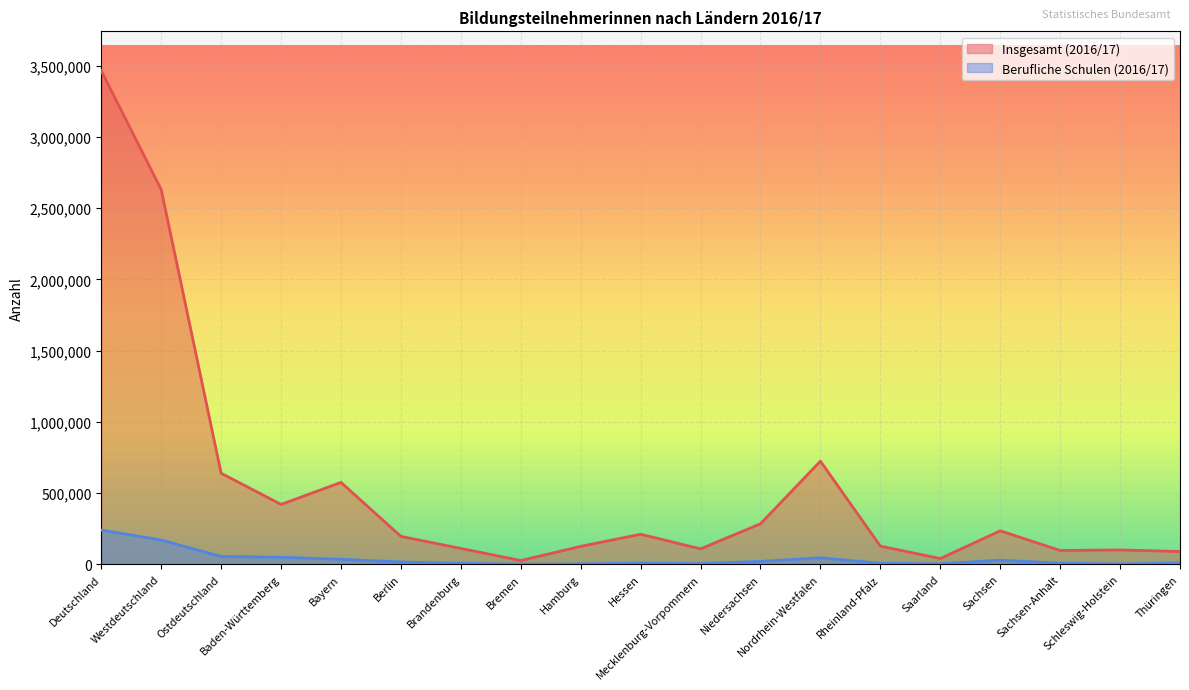

True or false: Berufliche Schulen (2016/17) and Insgesamt (2016/17) cross at least once.

False